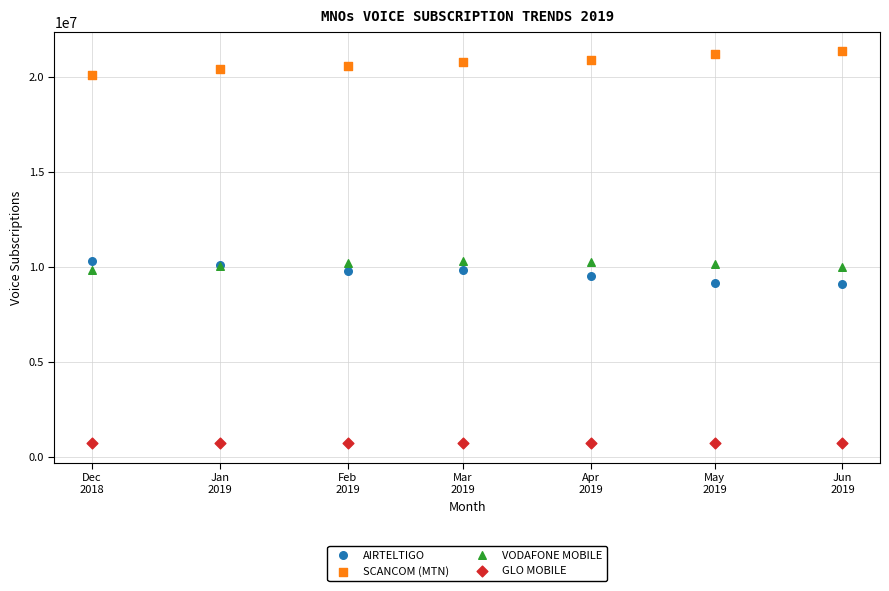

Which series reaches the maximum Y coordinate?

SCANCOM (MTN)